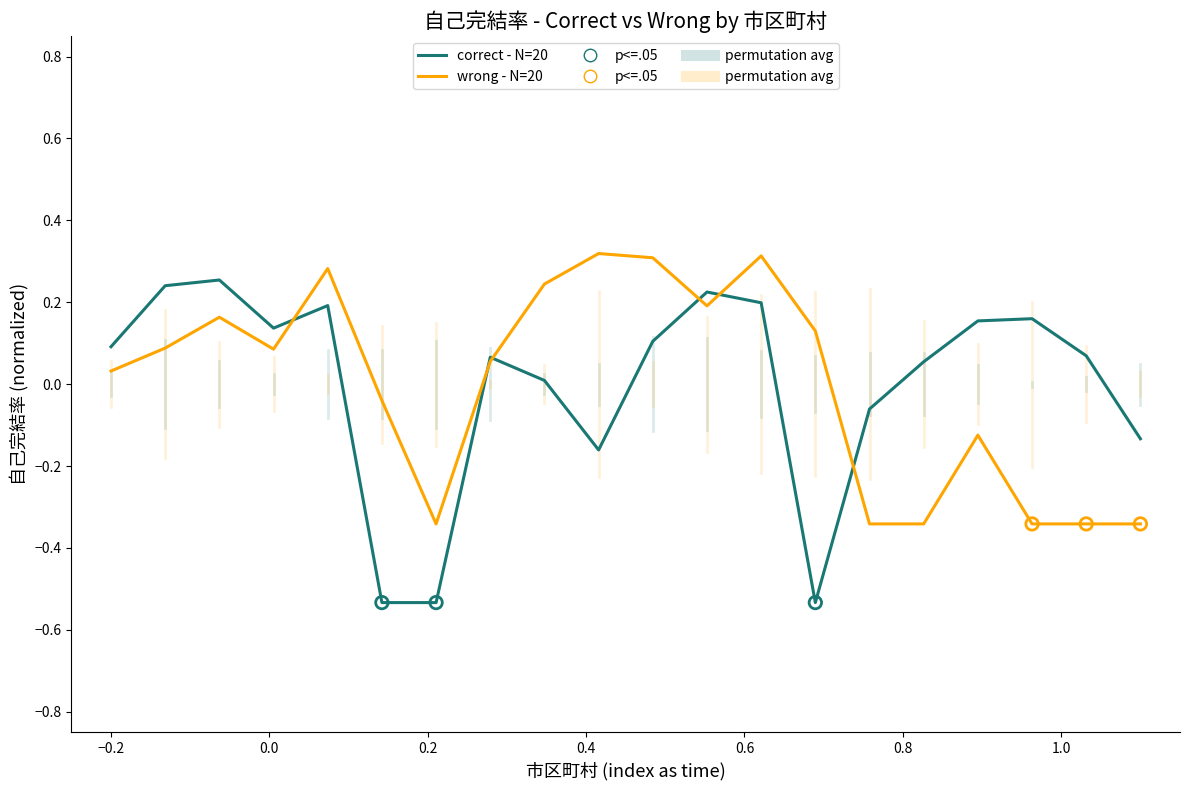

Which series has the largest range (max minus min)?

correct - N=20